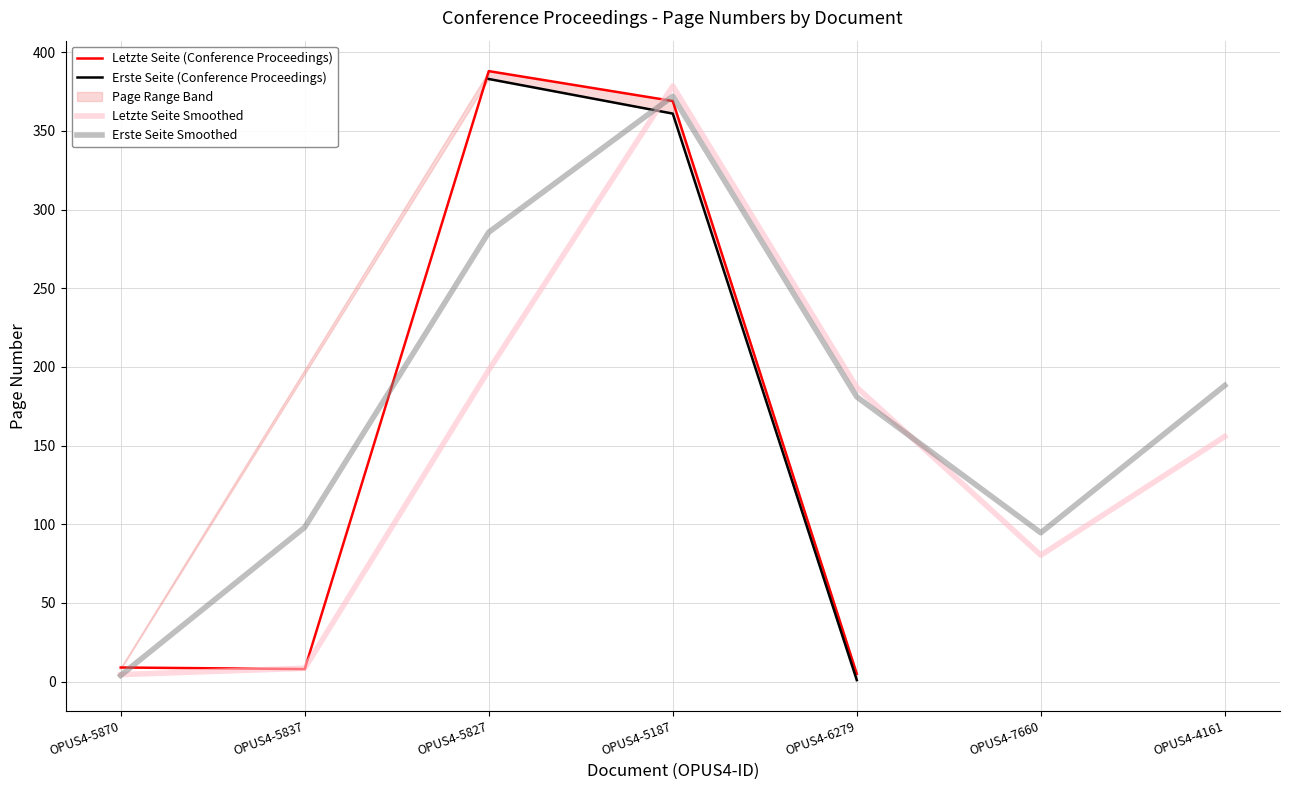

Which series has the largest range (max minus min)?

Letzte Seite (Conference Proceedings)